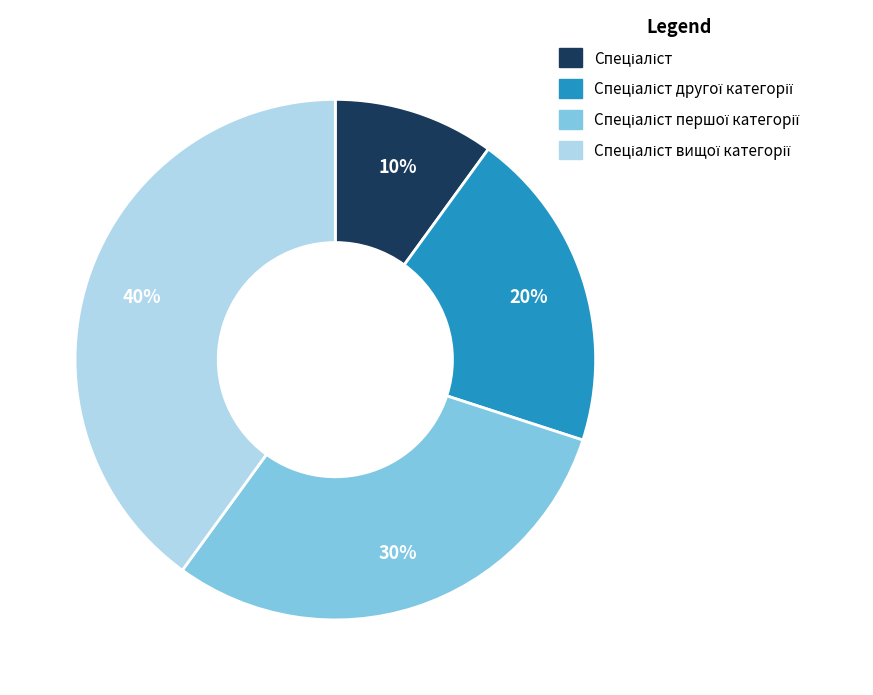

Is there any slice that represents more than half of the pie?

No